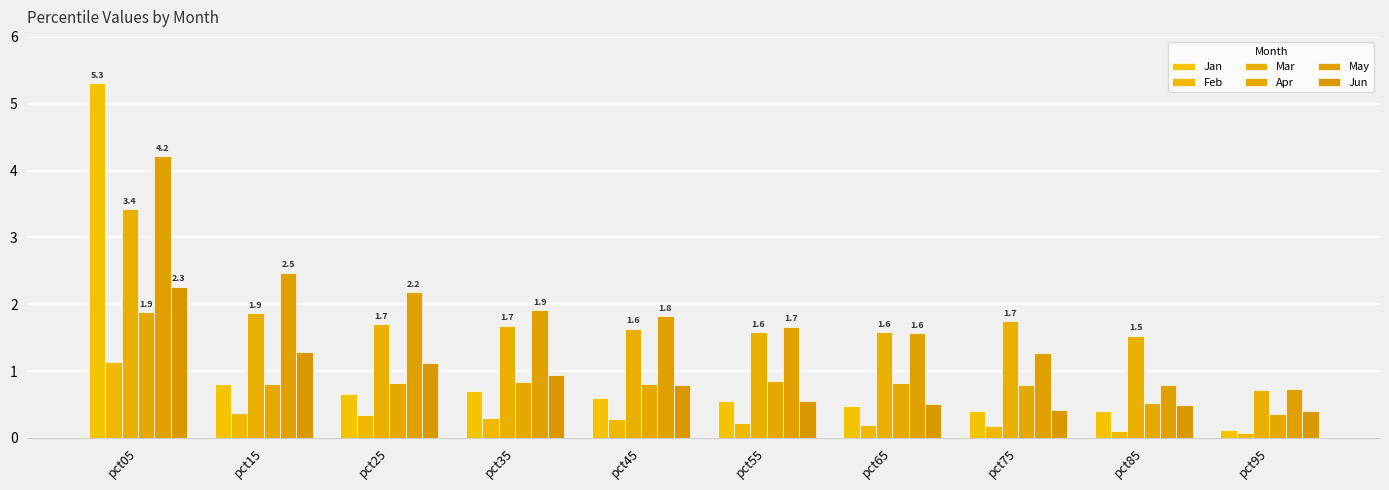

At how many categories does at least one series exceed 4?

1